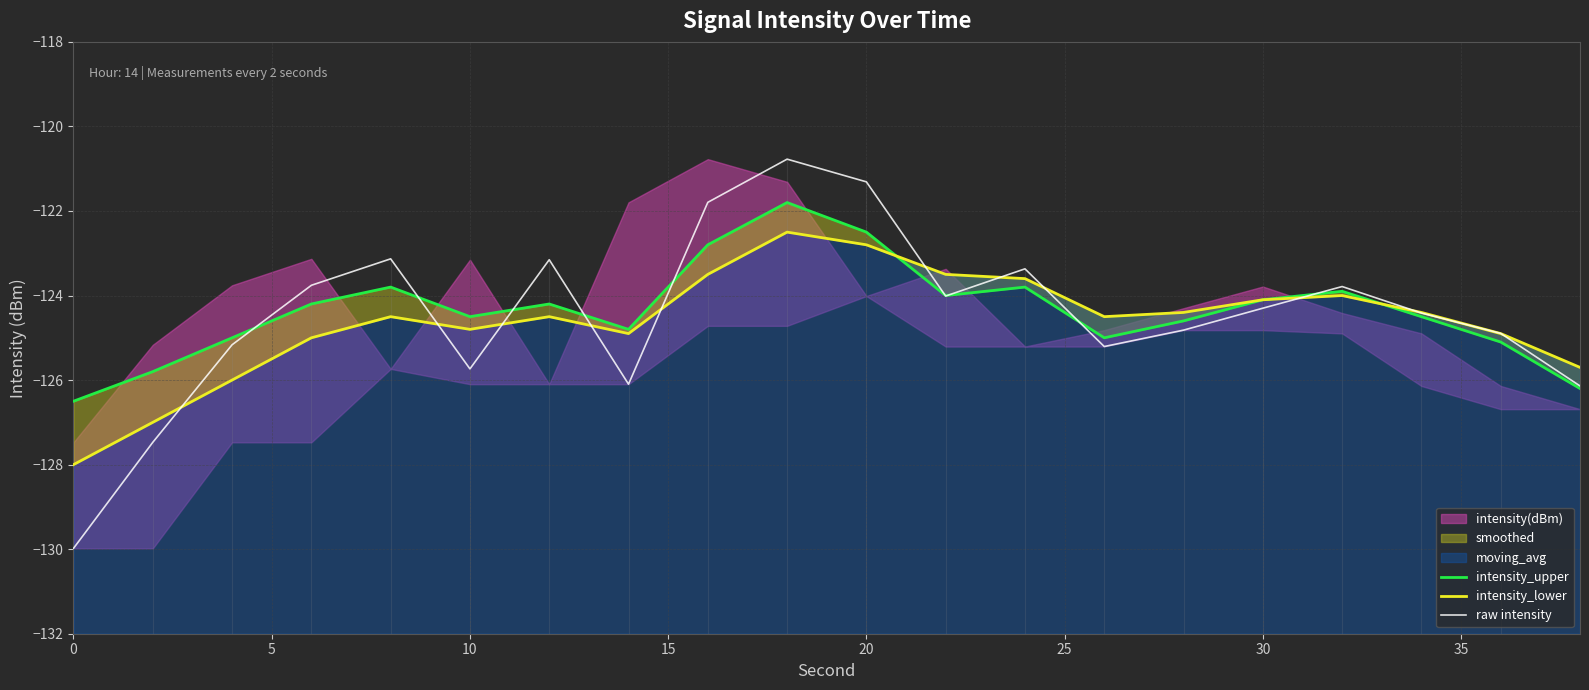

Which series has the largest total across all categories?

intensity_upper